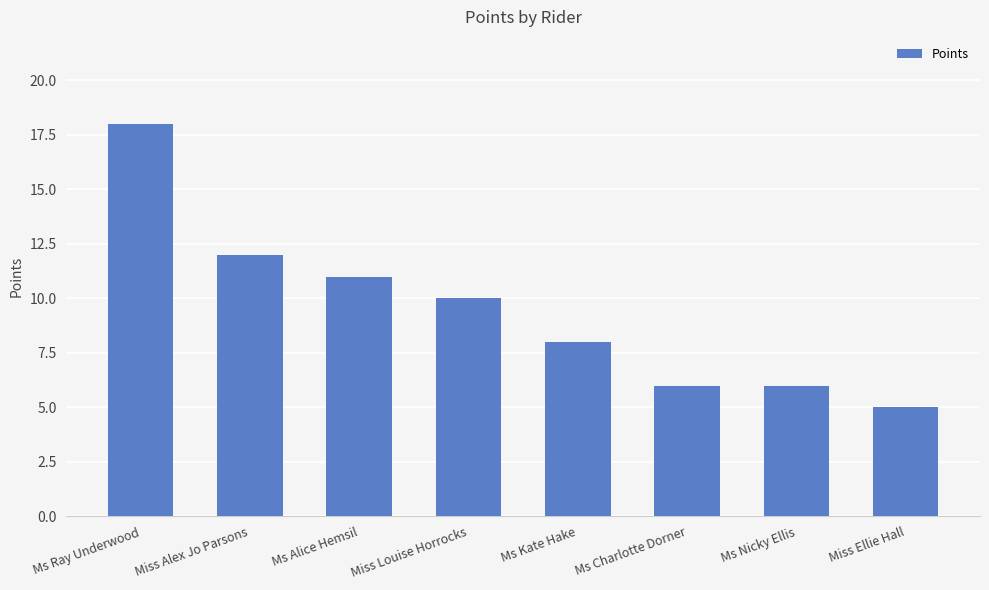

What is the sum of all values?

76